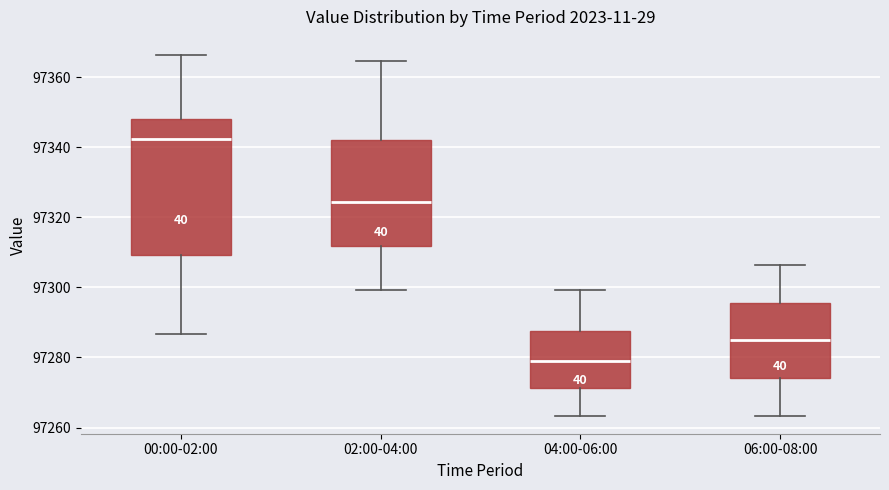

Comparing the boxes themselves (not the whiskers), which one is the tallest?

00:00-02:00